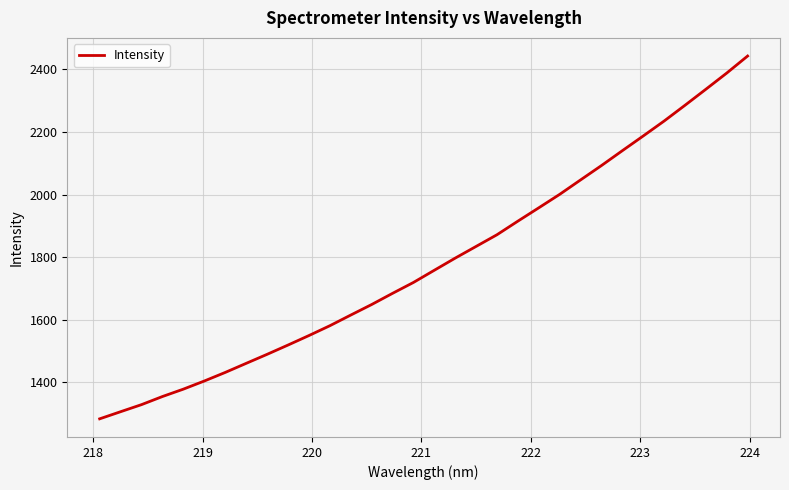

What is the smallest value displayed?

1283.0